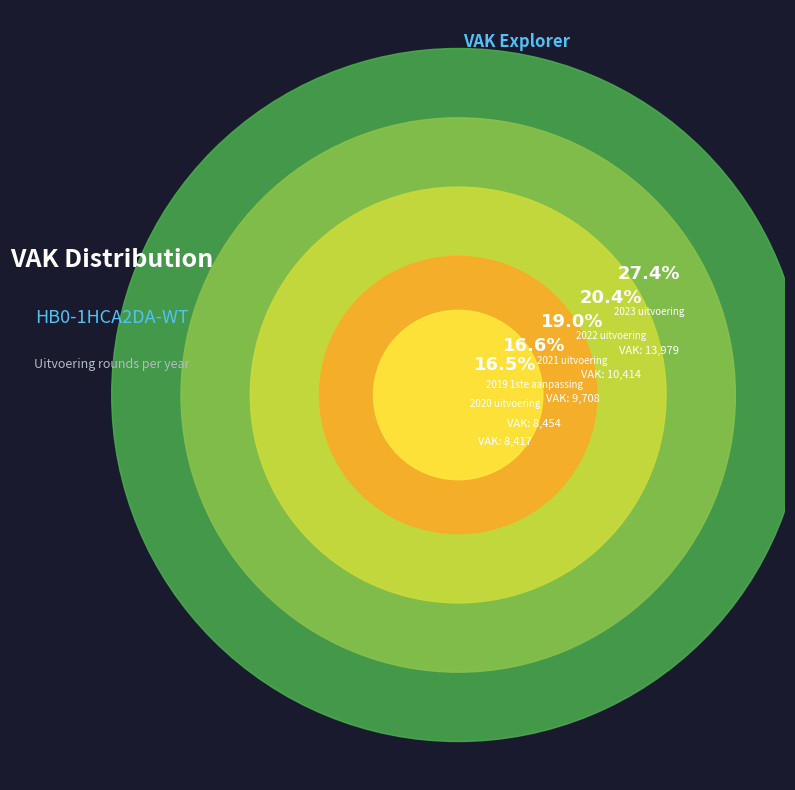

What percentage do 2023 uitvoering and 2022 uitvoering together represent?

47.9%